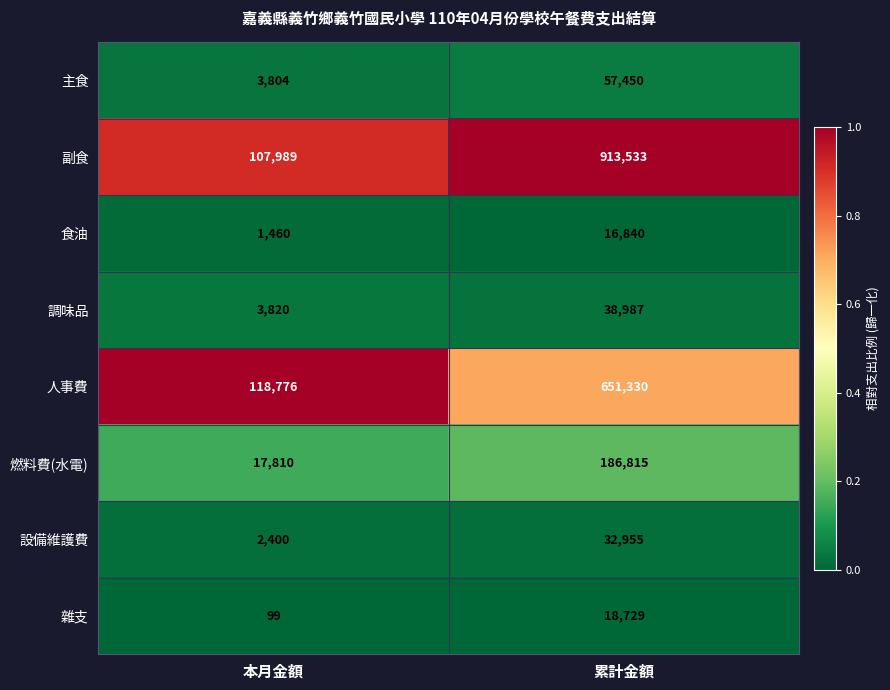

Which series has the largest range (max minus min)?

副食